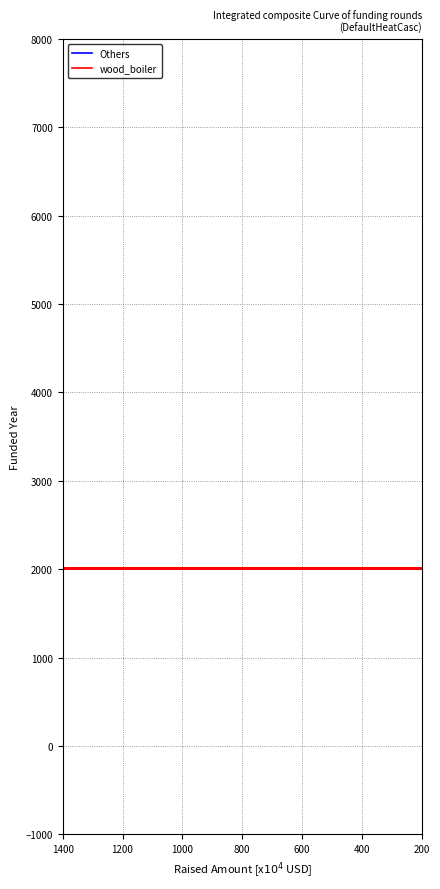

What is the value of the Others point at the 12th from the left?

2009